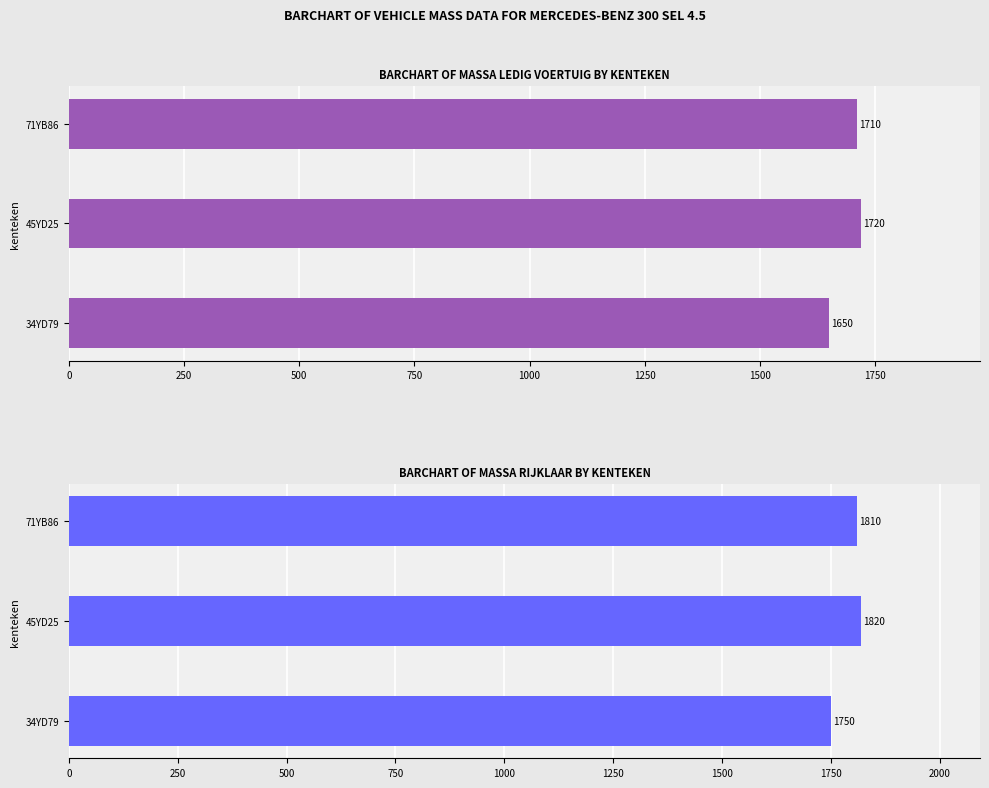

Is the value of massa_ledig_voertuig at 34YD79 greater than the value of massa_rijklaar at 71YB86?

No